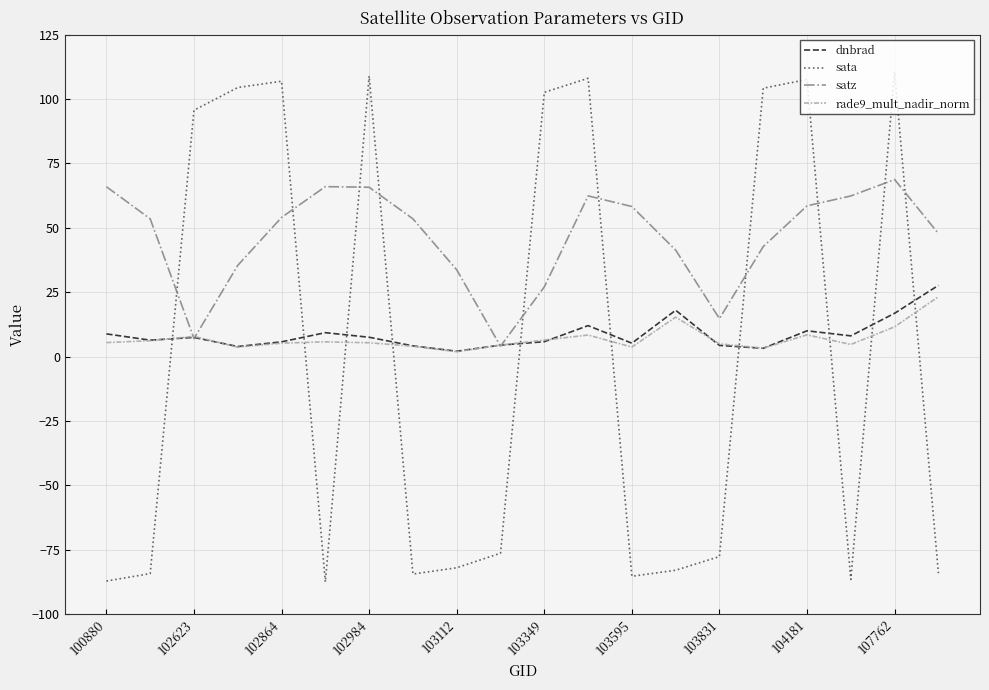

True or false: satz and sata cross at least once.

True